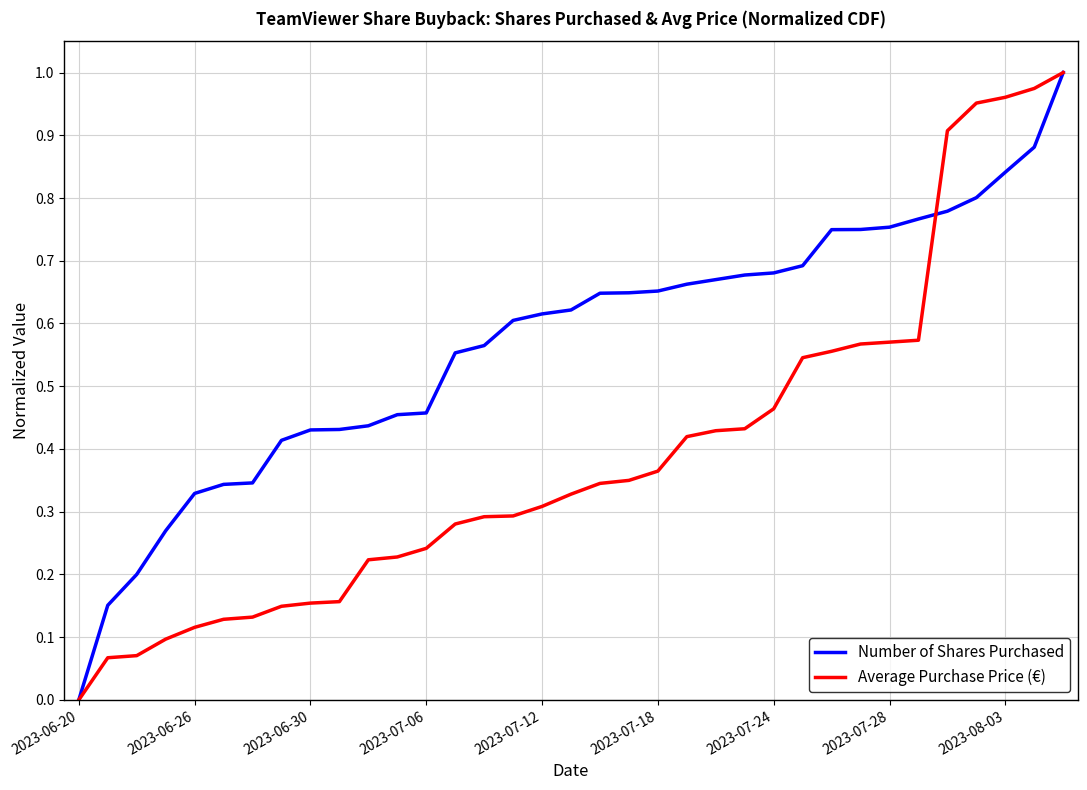

Which series has the largest total across all categories?

Number of Shares Purchased